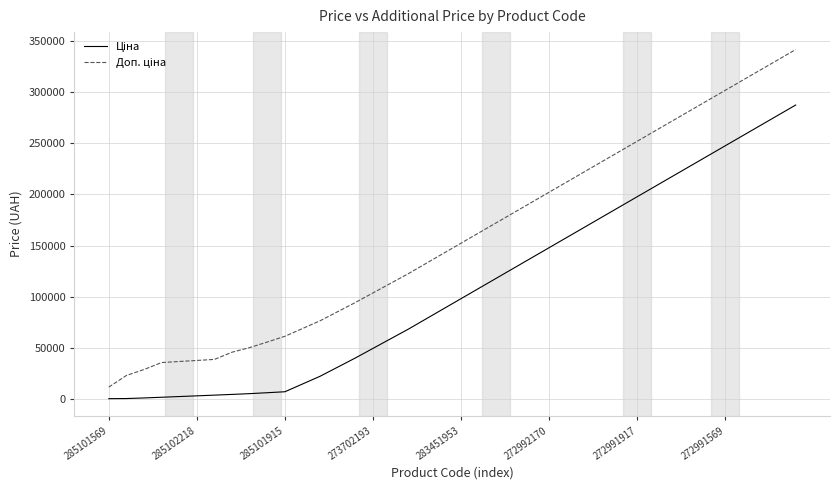

Which series has the largest range (max minus min)?

Доп. ціна